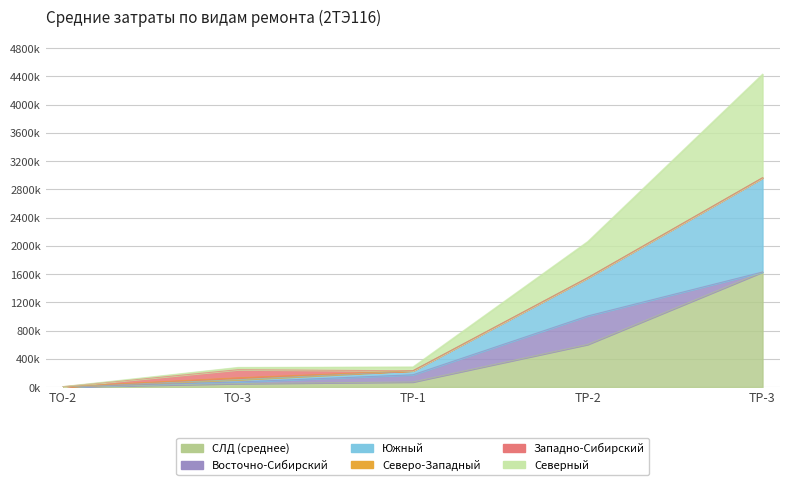

What is the maximum value for СЛД (среднее)?

1628450.3